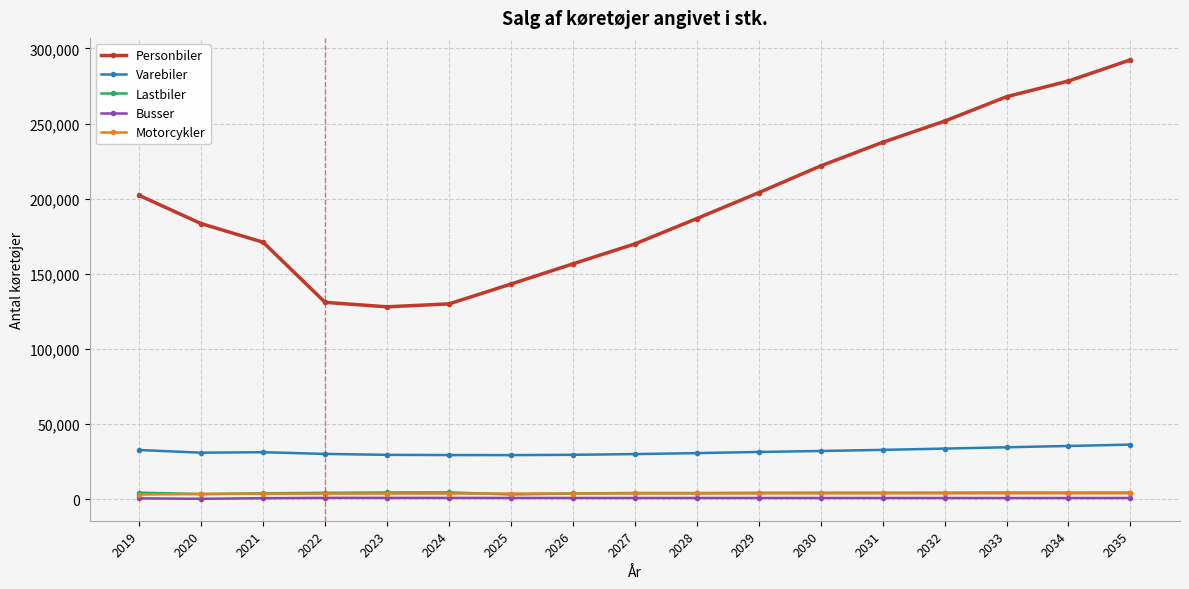

What are all the series names shown in the legend?

Personbiler, Varebiler, Lastbiler, Busser, Motorcykler